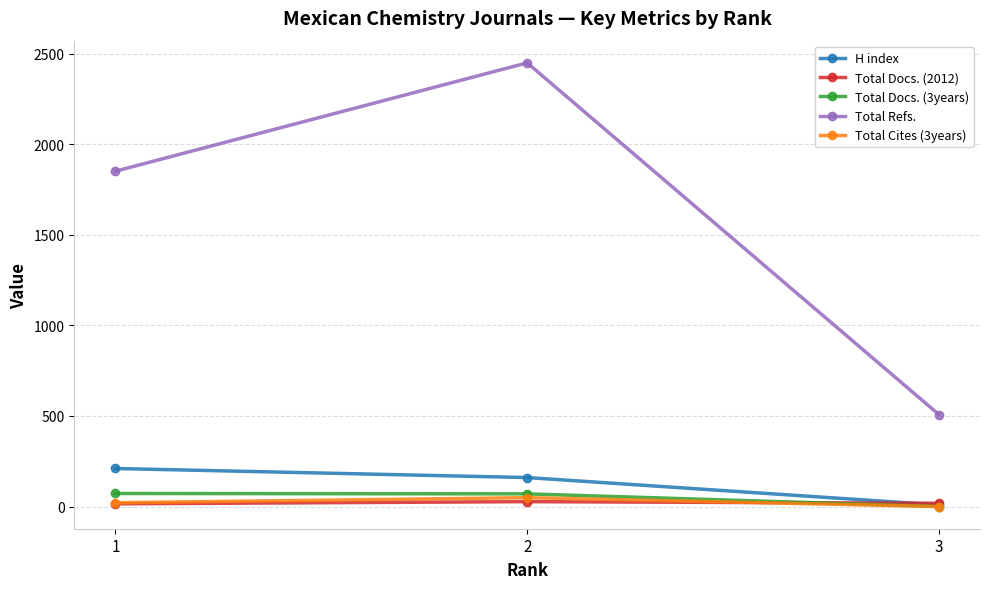

Is this an area chart (filled region under the line)?

No